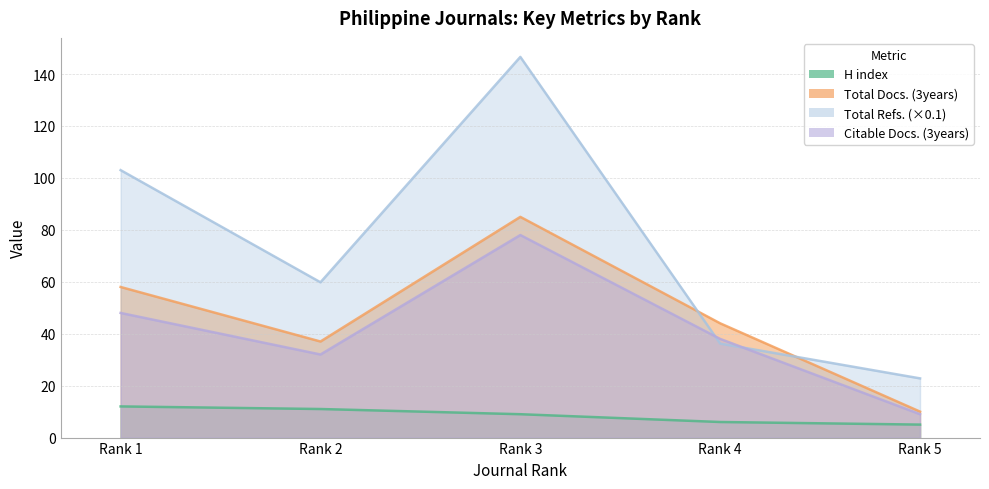

True or false: H index has a value of 9.0 at Rank 3.

True